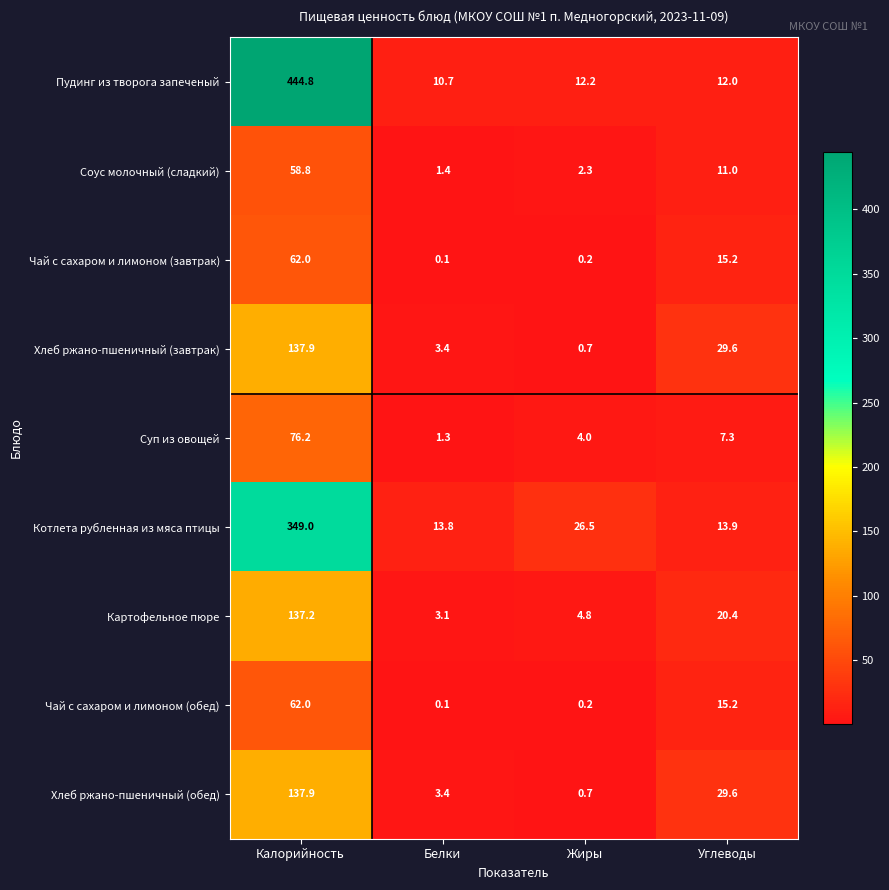

Where does the Картофельное пюре series first go above 20?

Калорийность